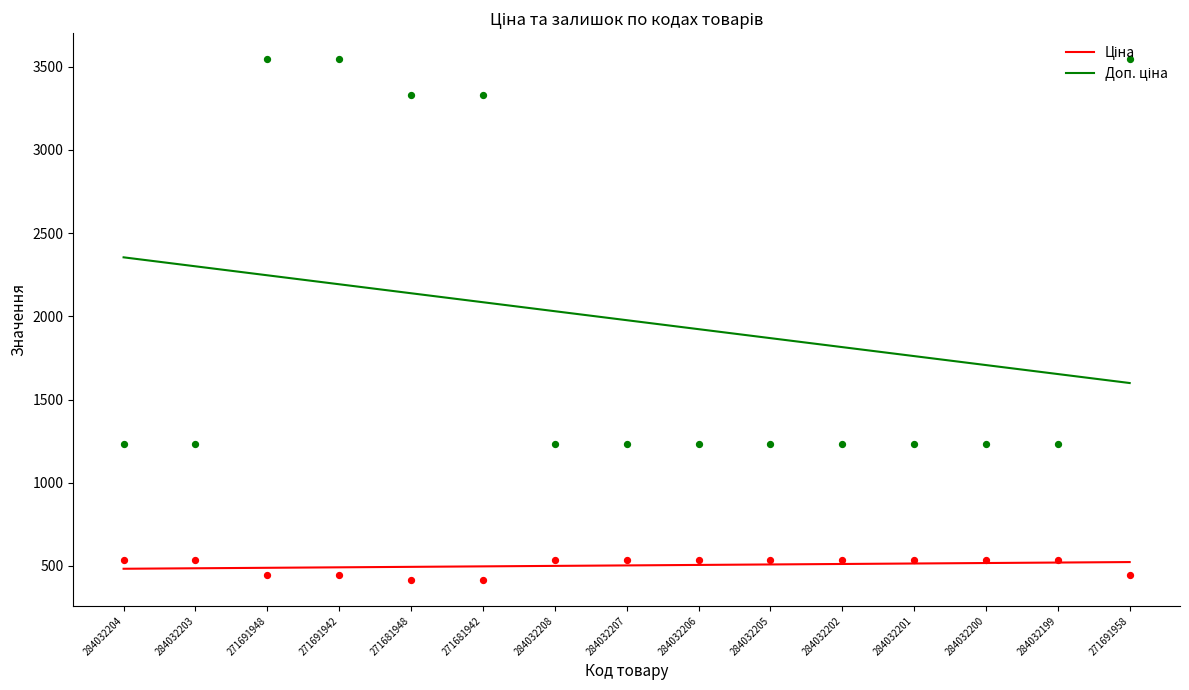

Which series has the largest total across all categories?

Доп. ціна